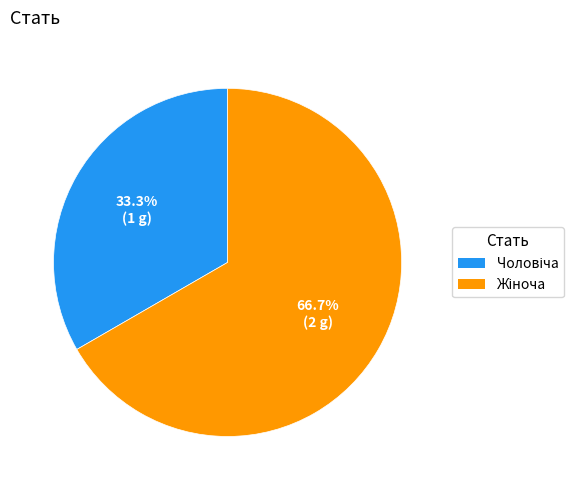

Is there any slice that represents more than half of the pie?

Yes